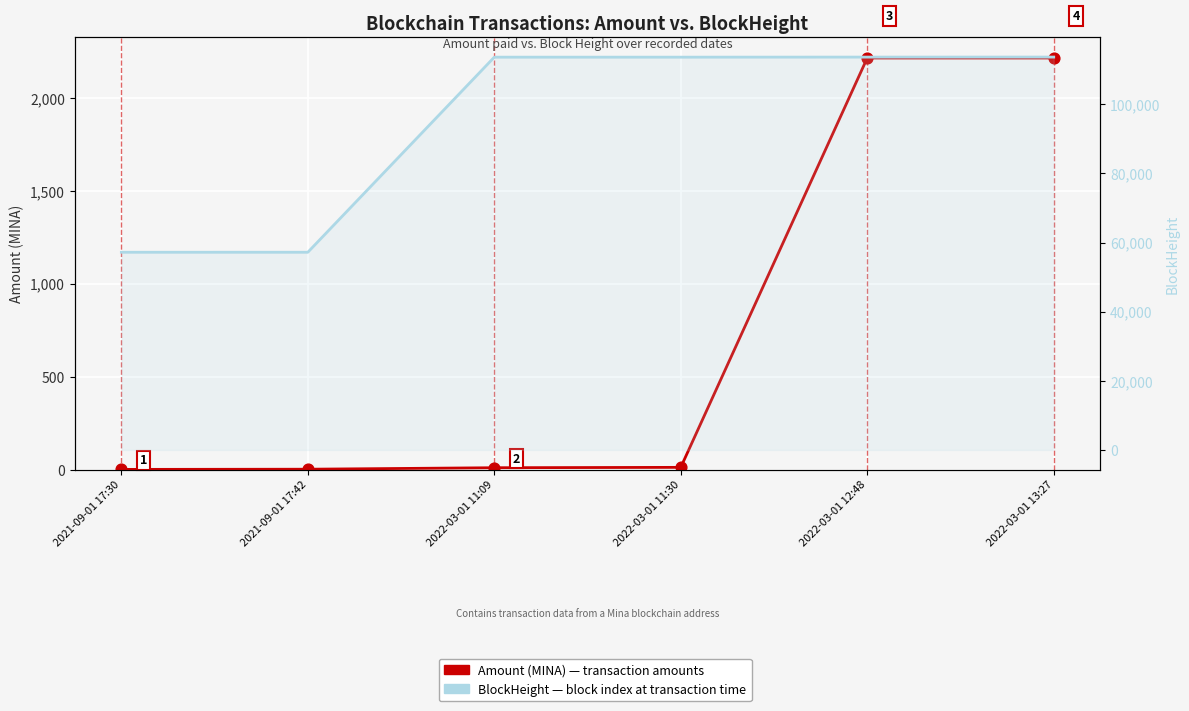

At which category is the sum across all series the highest?

2022-03-01 13:27